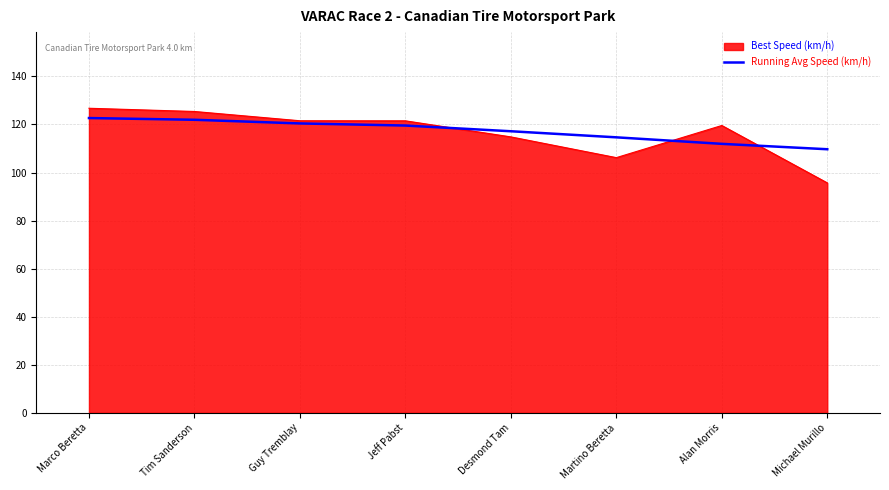

What position from the right is Tim Sanderson?

7